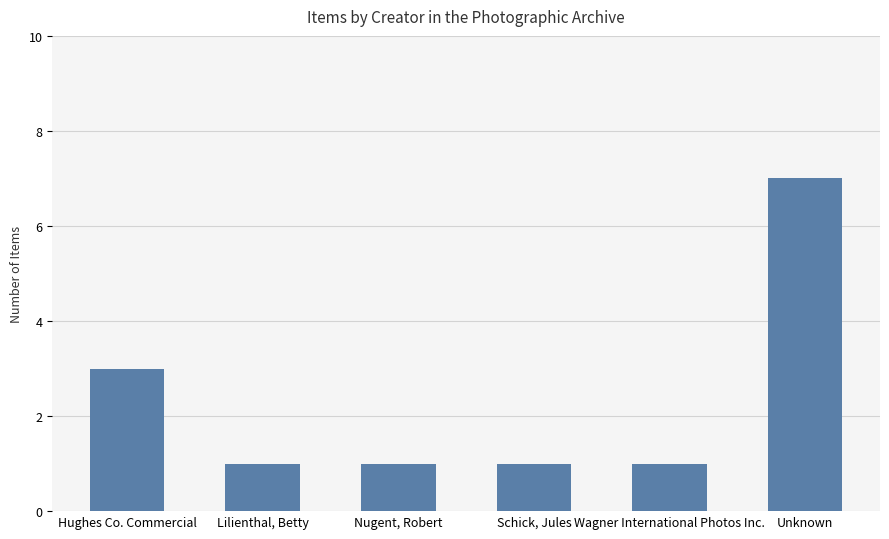

Does the chart contain any negative values?

No